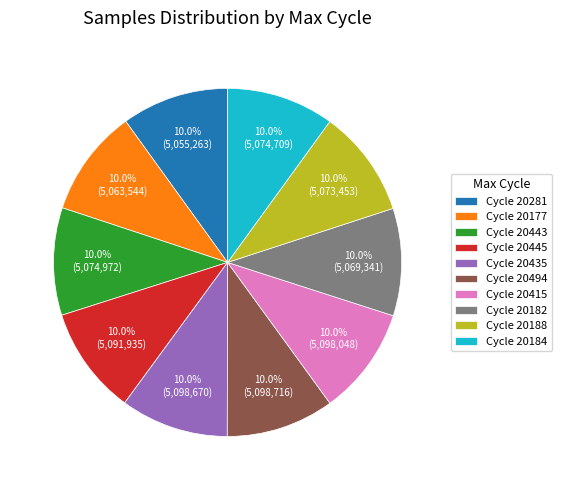

Is there a majority slice in this chart?

No